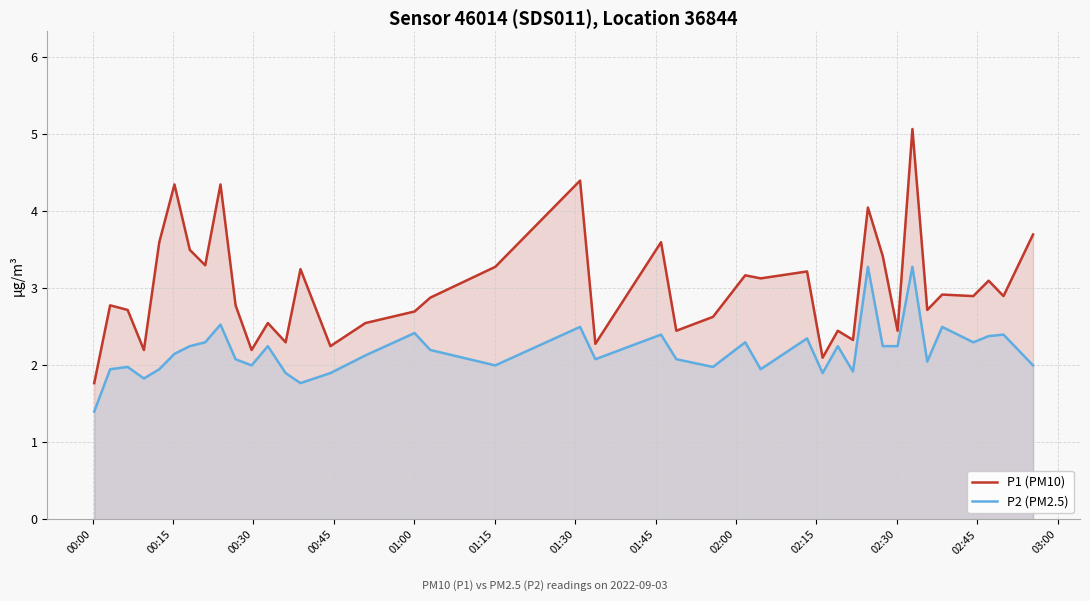

True or false: P2 (PM2.5) and P1 (PM10) cross at least once.

False